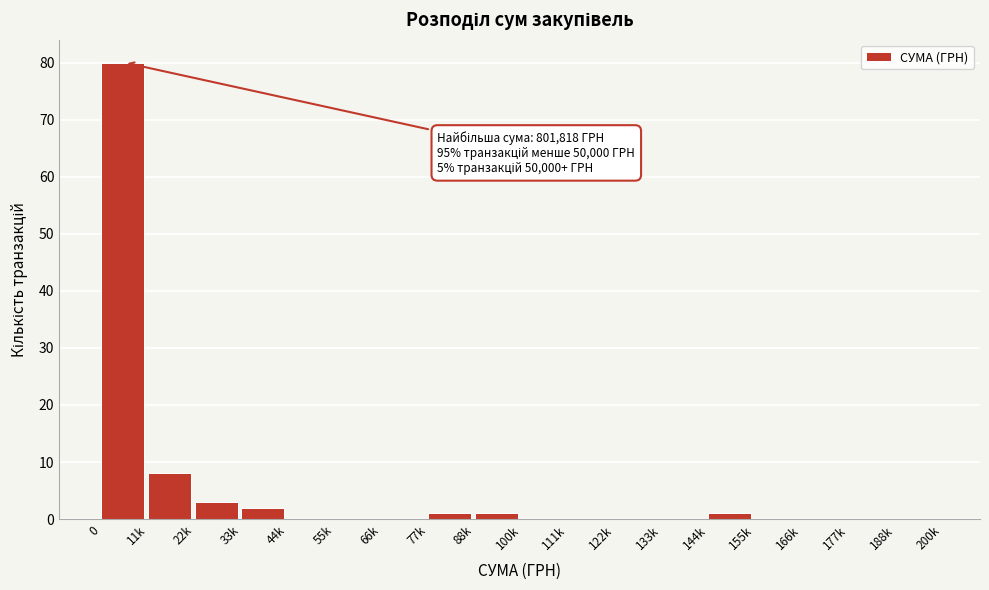

Reading left to right, extract all data points from this chart.

0=80	11k=8	22k=3	33k=2	44k=0	55k=0	66k=0	77k=1	88k=1	100k=0	111k=0	122k=0	133k=0	144k=1	155k=0	166k=0	177k=0	188k=0